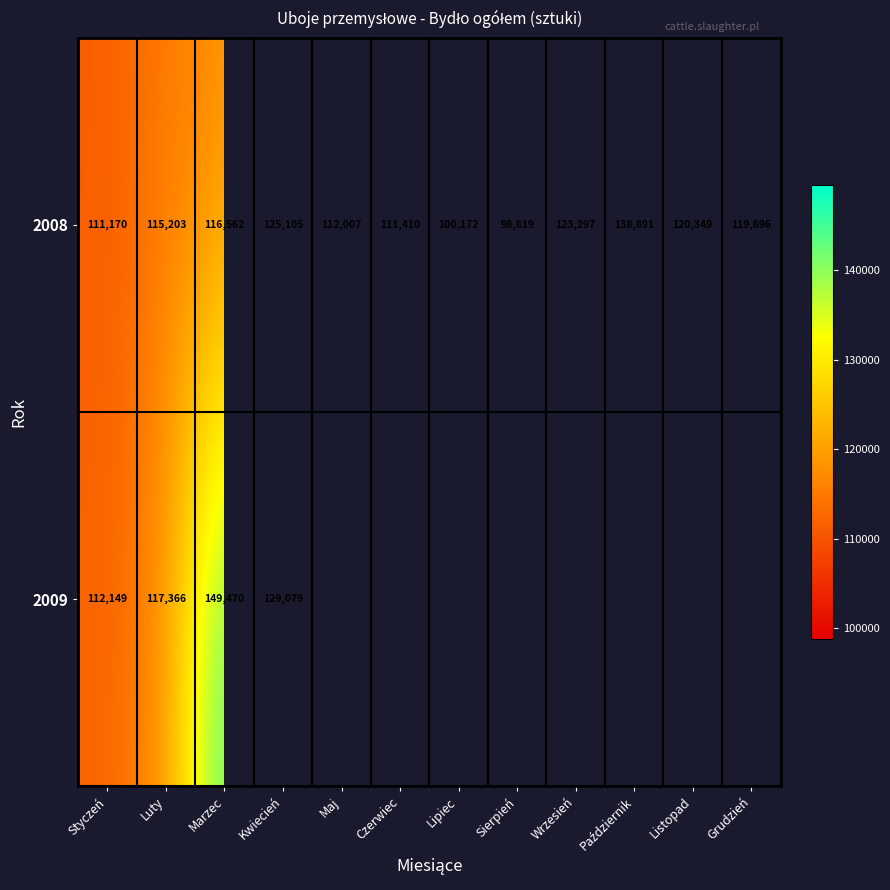

The value of 2008 at Grudzień is 119896. True or false?

True